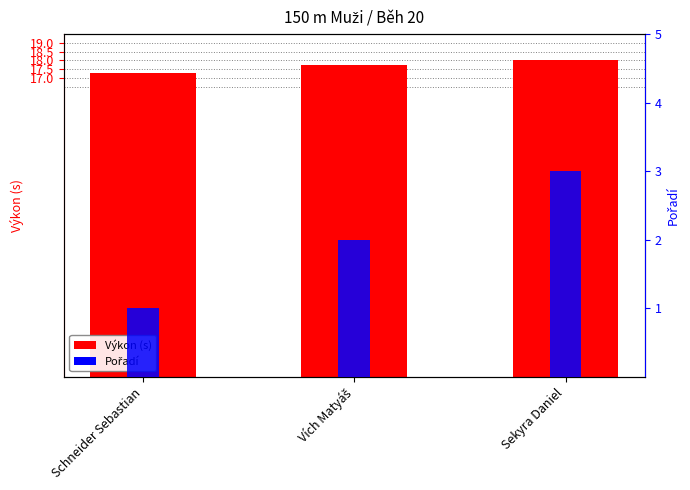

Which category has the lowest value in the Výkon (s) series?

Schneider Sebastian